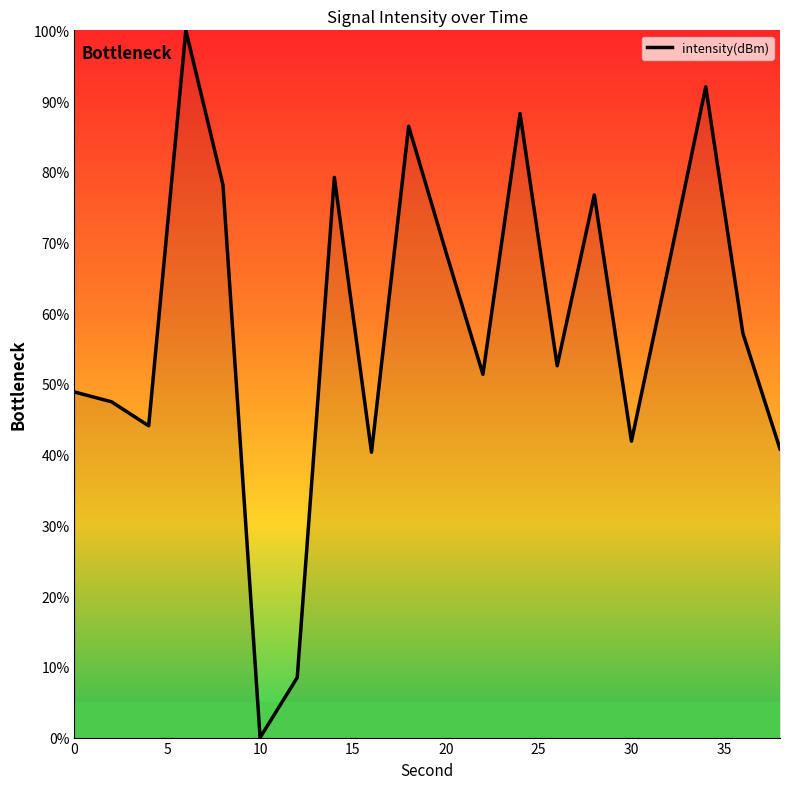

What is the maximum value shown in the chart?

100.0